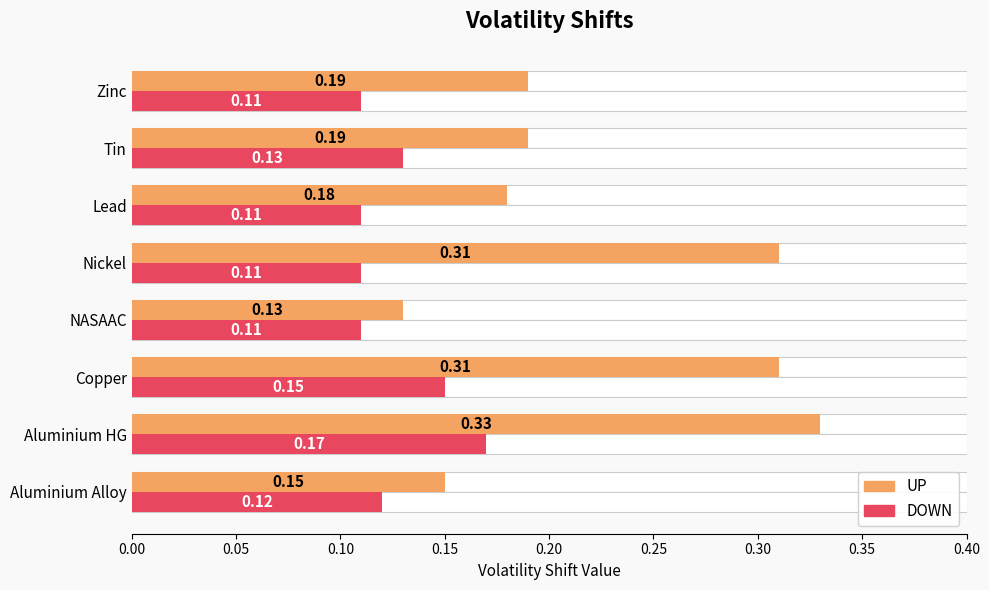

True or false: UP has a value of 0.5 at Copper.

False